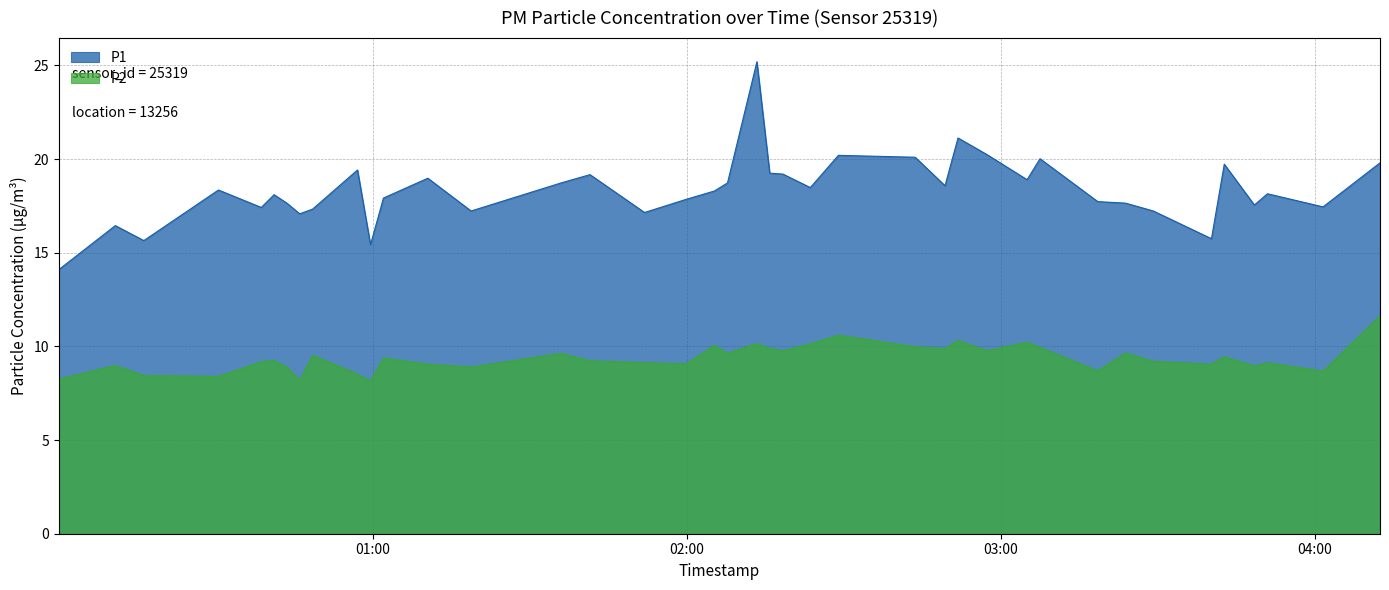

What is the sum of the P1 values at 2023-04-19T00:00:02 and 2023-04-19T01:02:03?

32.0